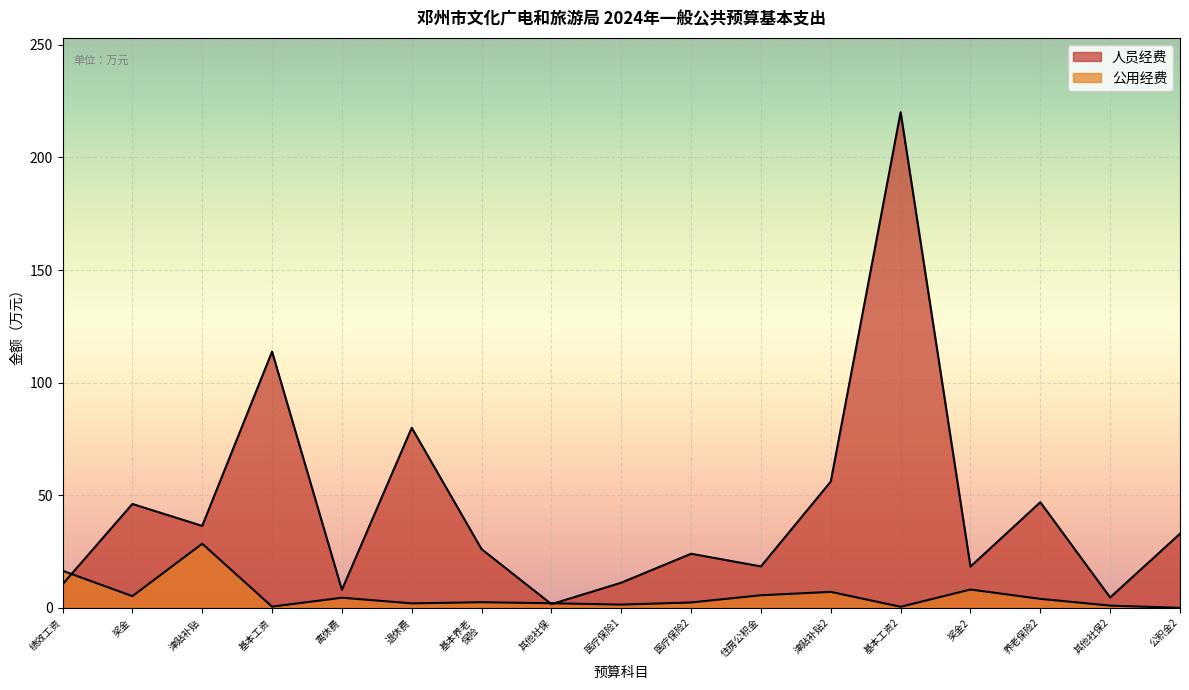

How many lines are shown in the chart?

2